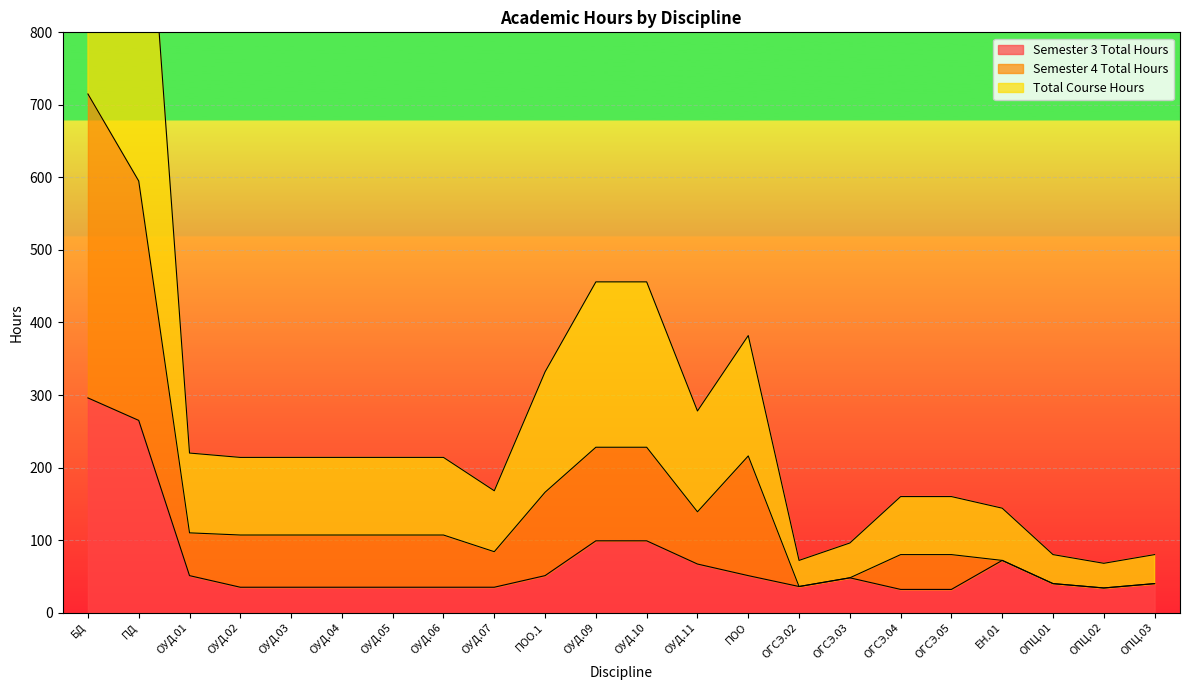

The Total Course Hours series shows 1430 at БД. True or false?

True